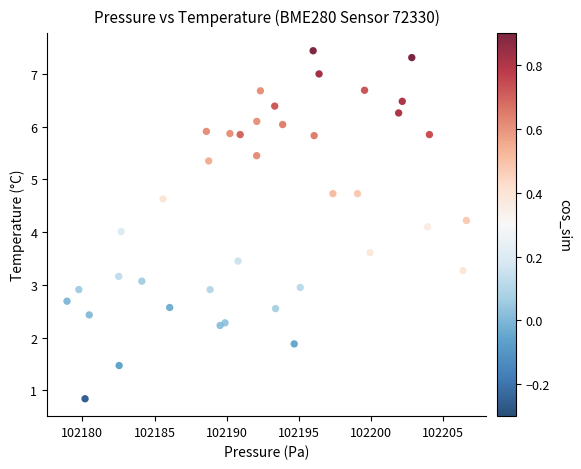

What is the range of Y values (max minus min)?

6.6